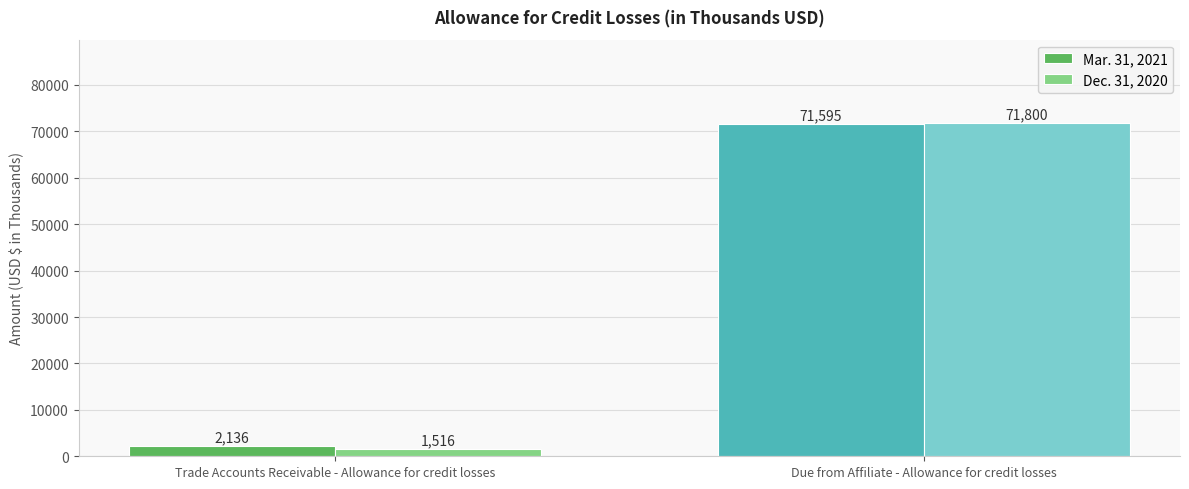

How many groups of bars are there?

2